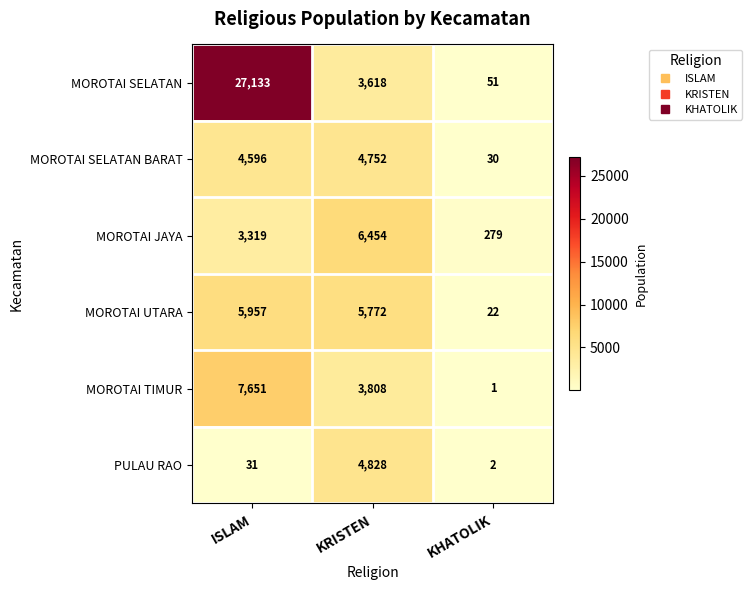

What is the greatest value displayed?

27133